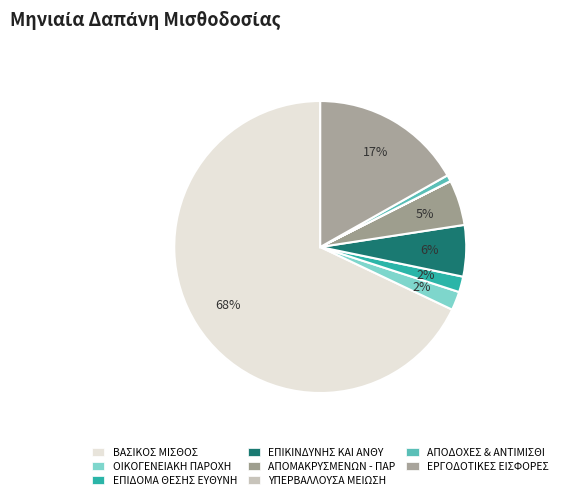

Which category accounts for the majority?

1. ΒΑΣΙΚΟΣ ΜΙΣΘΟΣ